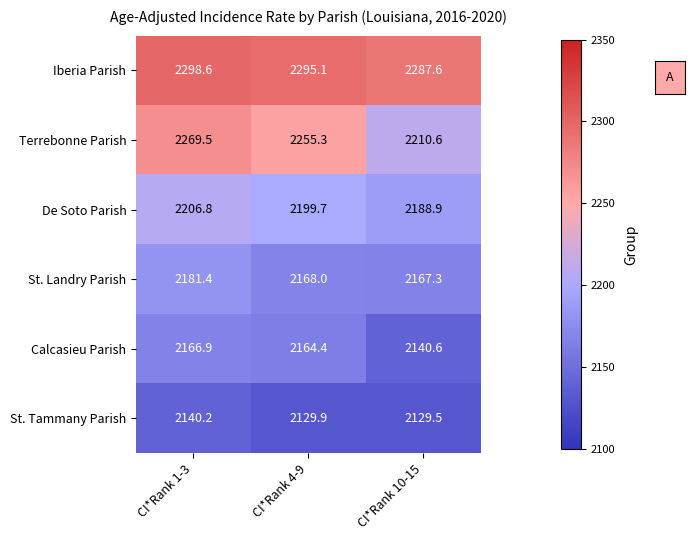

Which series has the largest range (max minus min)?

Terrebonne Parish